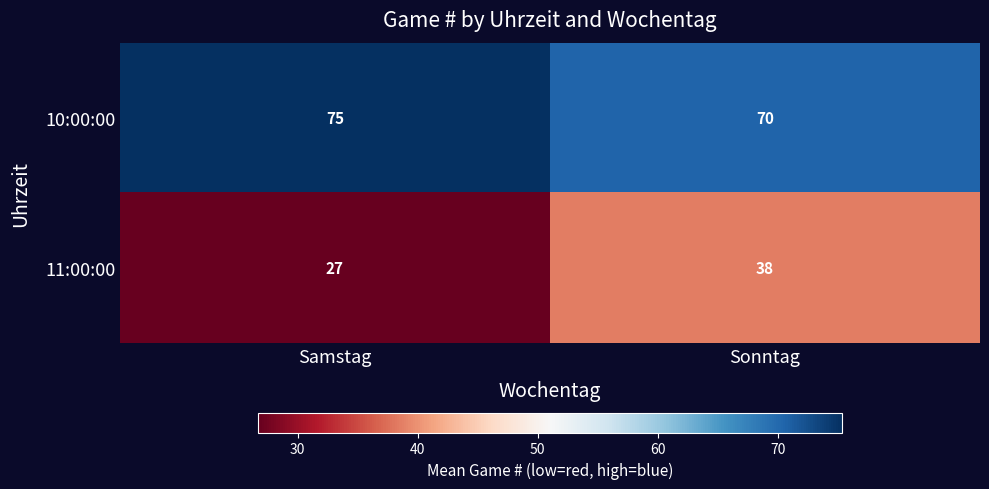

True or false: 11:00:00 has a value of 27 at Samstag.

True